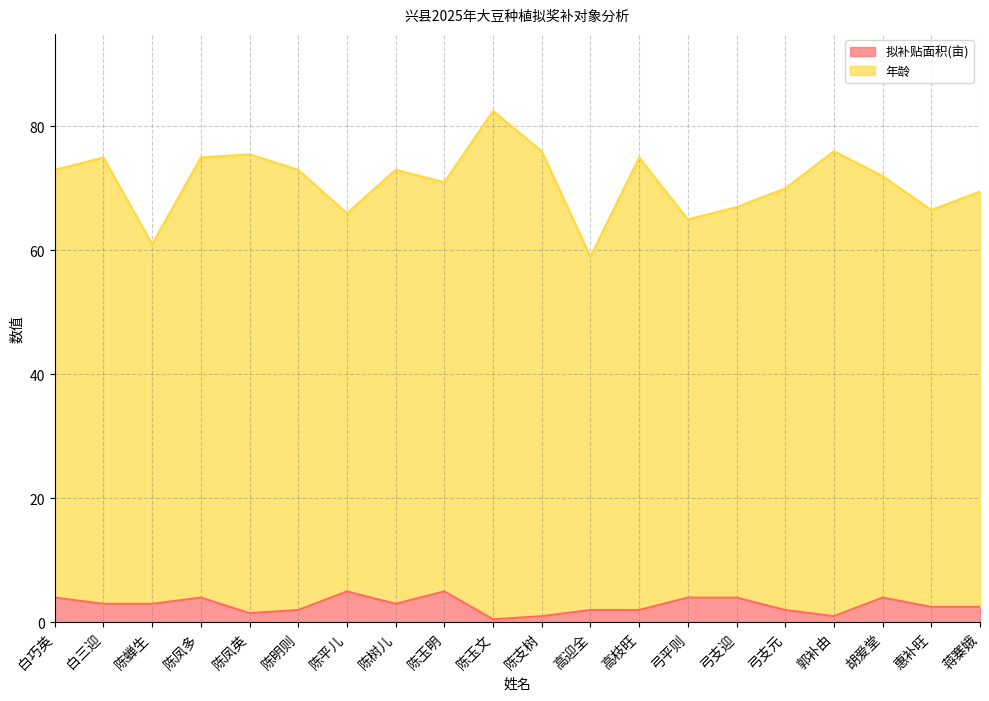

What are all the series names shown in the legend?

拟补贴面积(亩), 年龄